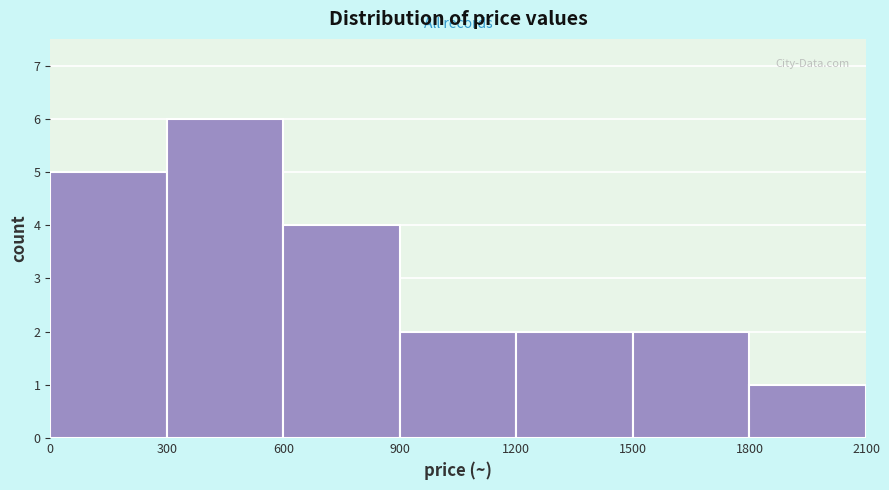

How tall is the bar that spans 300 to 600 on the x-axis? The values are not printed on the chart, so give them approximately, as read against the axis.

6